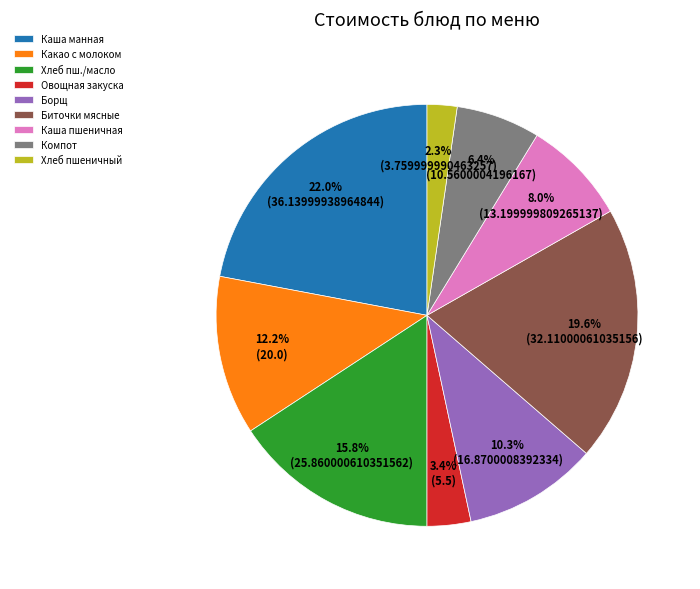

Count the number of slices in the pie.

9